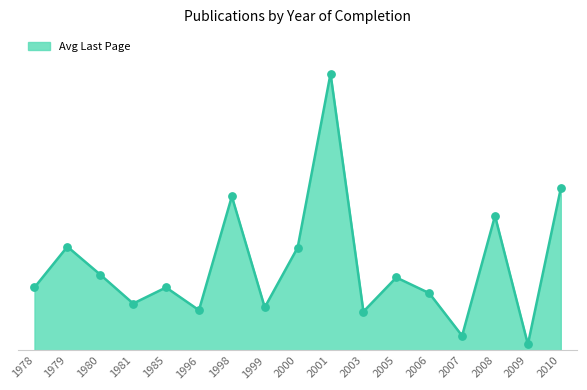

Is this an area chart (filled region under the line)?

Yes